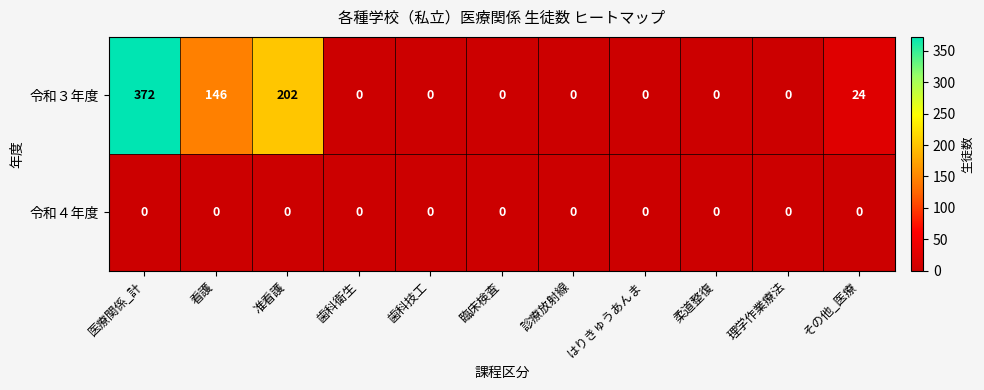

True or false: 令和４年度 has a value of 0 at 診療放射線.

True